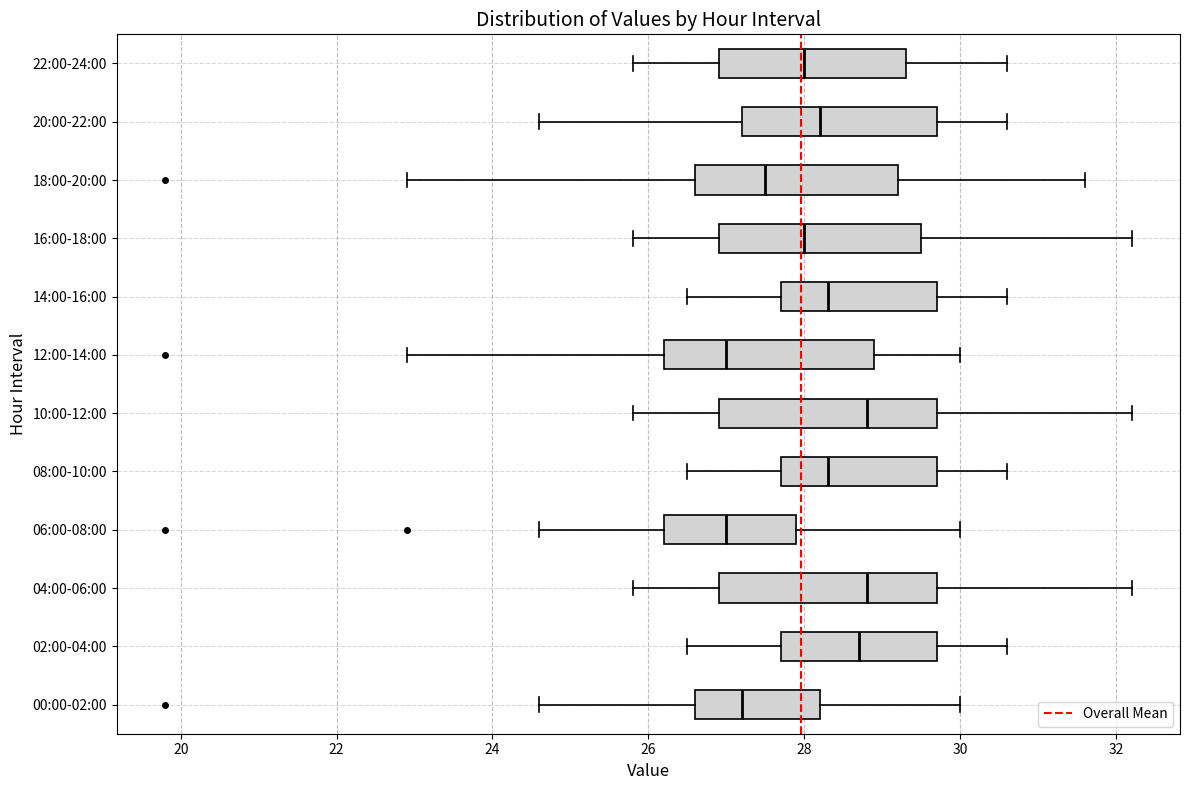

Reading bottom to top, transcribe this box plot: for each box, give where its median line is, the range the box spans, and where its two whiskers end, as read against the x-axis. The values are not printed on the chart, so give them approximately, as read against the axis.

00:00-02:00: median 27.2, box 26.6 to 28.2, whiskers 24.6 to 30.0
02:00-04:00: median 28.8, box 27.8 to 29.8, whiskers 26.6 to 30.6
04:00-06:00: median 28.8, box 27.0 to 29.8, whiskers 25.8 to 32.2
06:00-08:00: median 27.0, box 26.2 to 28.0, whiskers 24.6 to 30.0
08:00-10:00: median 28.4, box 27.8 to 29.8, whiskers 26.6 to 30.6
10:00-12:00: median 28.8, box 27.0 to 29.8, whiskers 25.8 to 32.2
12:00-14:00: median 27.0, box 26.2 to 29.0, whiskers 23.0 to 30.0
14:00-16:00: median 28.4, box 27.8 to 29.8, whiskers 26.6 to 30.6
16:00-18:00: median 28.0, box 27.0 to 29.6, whiskers 25.8 to 32.2
18:00-20:00: median 27.6, box 26.6 to 29.2, whiskers 23.0 to 31.6
20:00-22:00: median 28.2, box 27.2 to 29.8, whiskers 24.6 to 30.6
22:00-24:00: median 28.0, box 27.0 to 29.4, whiskers 25.8 to 30.6